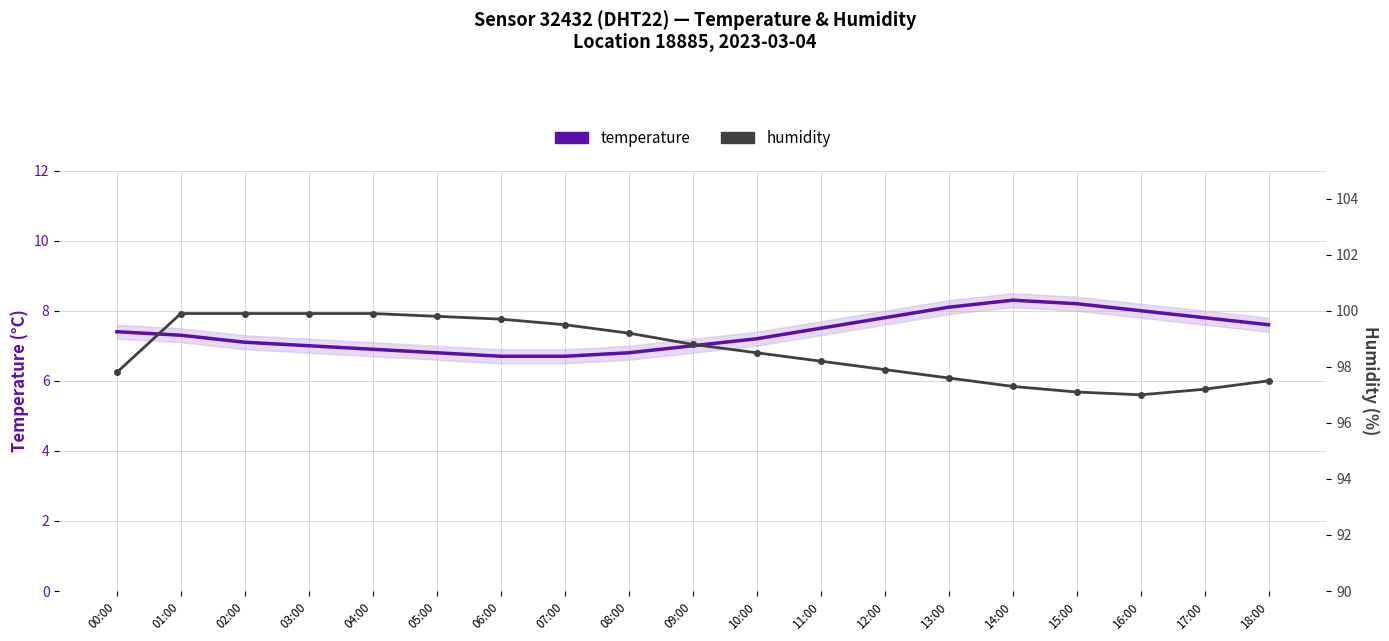

The value of humidity at 10:00 is 98.5. True or false?

True